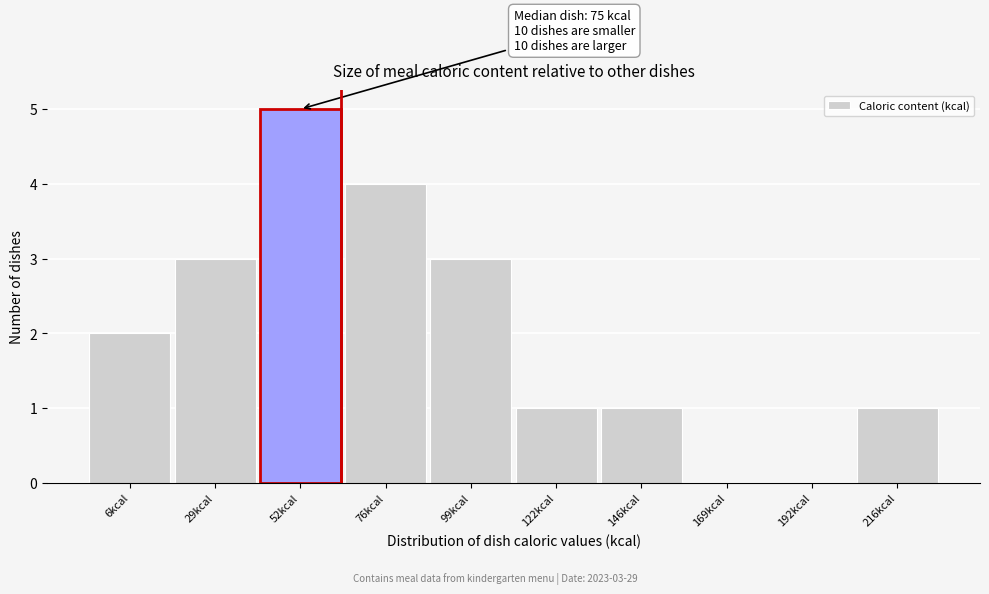

Reading right to left, list all the values displayed in this chart.

216kcal=1	192kcal=0	169kcal=0	146kcal=1	122kcal=1	99kcal=3	76kcal=4	52kcal=5	29kcal=3	6kcal=2